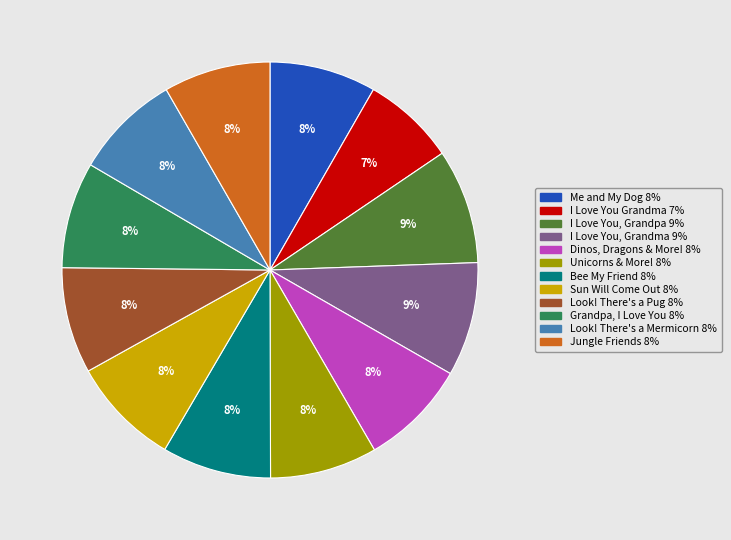

Between Grandpa, I Love You 8% and I Love You, Grandma 9%, which is larger?

I Love You, Grandma 9%